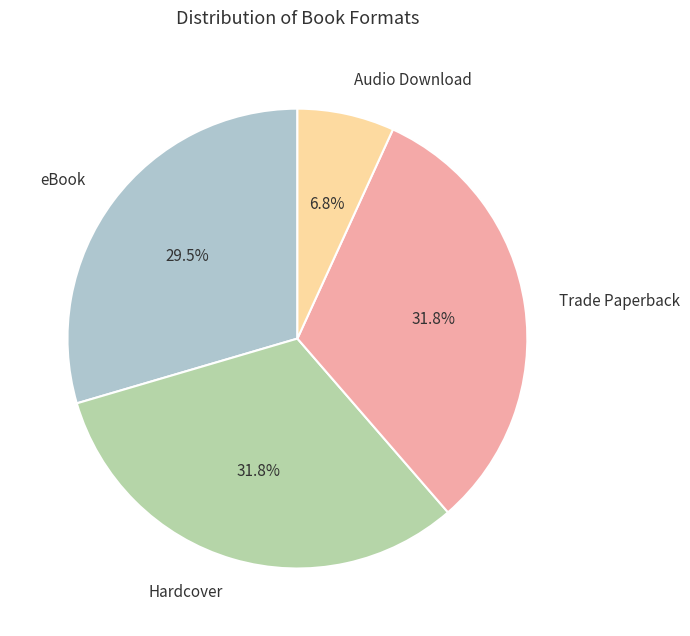

Is there a majority slice in this chart?

No